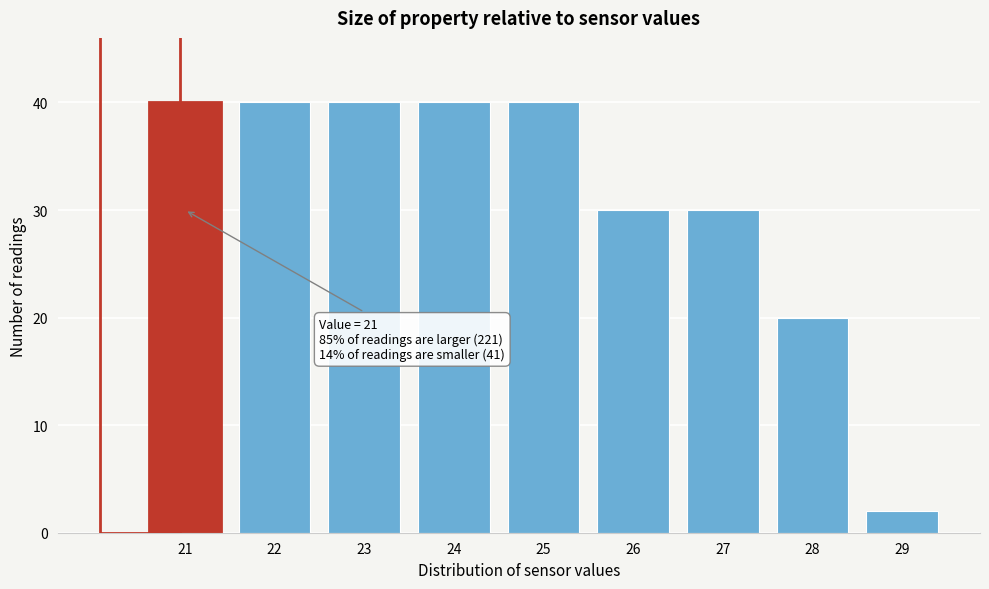

Reading left to right, what are all the values shown in this chart?

40	40	40	40	40	30	30	20	2